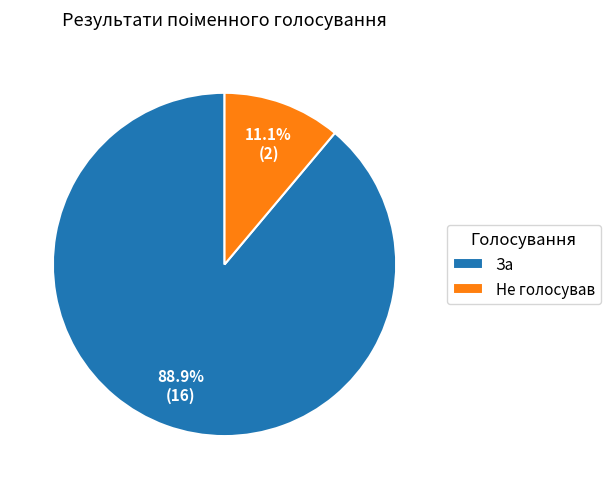

Which slice is the largest?

За